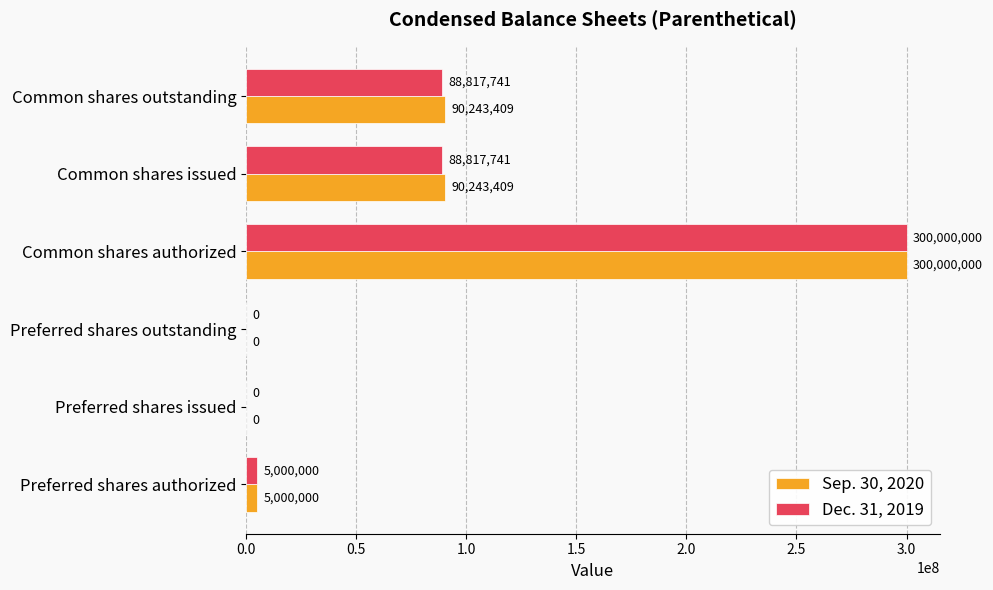

True or false: Dec. 31, 2019 has a value of 5000000 at Preferred shares authorized.

True